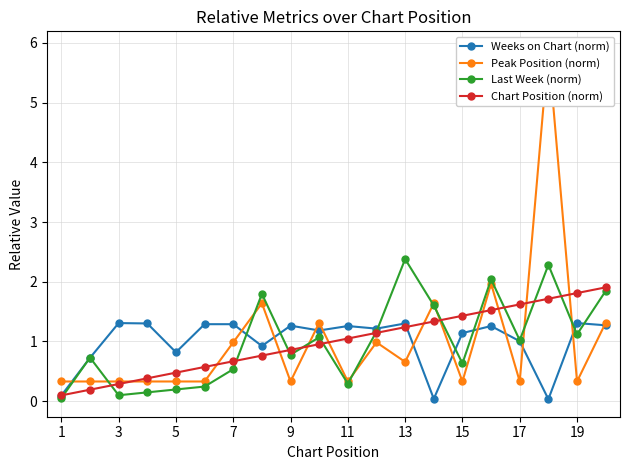

Does the chart have visible grid lines?

Yes